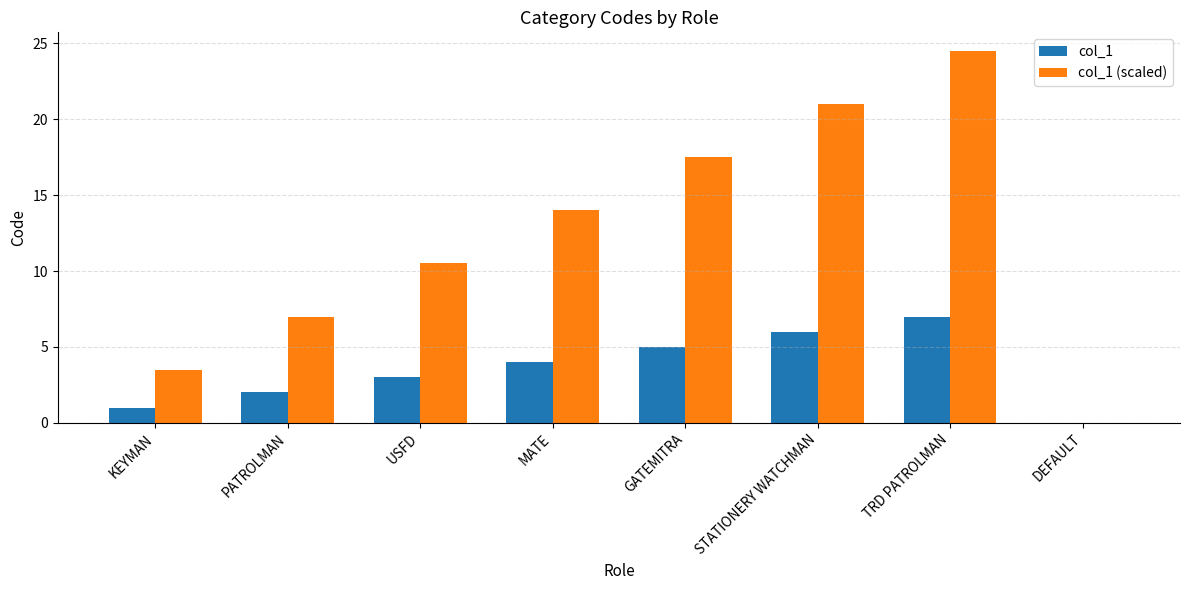

Reading left to right, extract all data points from this chart.

col_1: KEYMAN=1.0	PATROLMAN=2.0	USFD=3.0	MATE=4.0	GATEMITRA=5.0	STATIONERY WATCHMAN=6.0	TRD PATROLMAN=7.0	DEFAULT=0.0
col_1 (scaled): KEYMAN=3.5	PATROLMAN=7.0	USFD=10.5	MATE=14.0	GATEMITRA=17.5	STATIONERY WATCHMAN=21.0	TRD PATROLMAN=24.5	DEFAULT=0.0